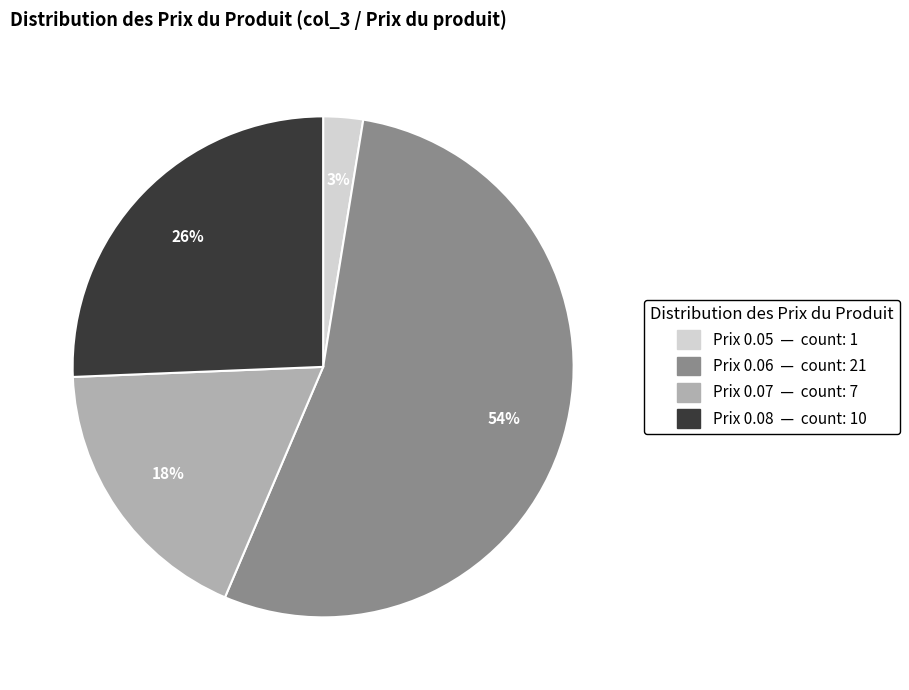

To the nearest percent, what is the combined percentage of Prix 0.06 — count: 21 and Prix 0.05 — count: 1?

56%